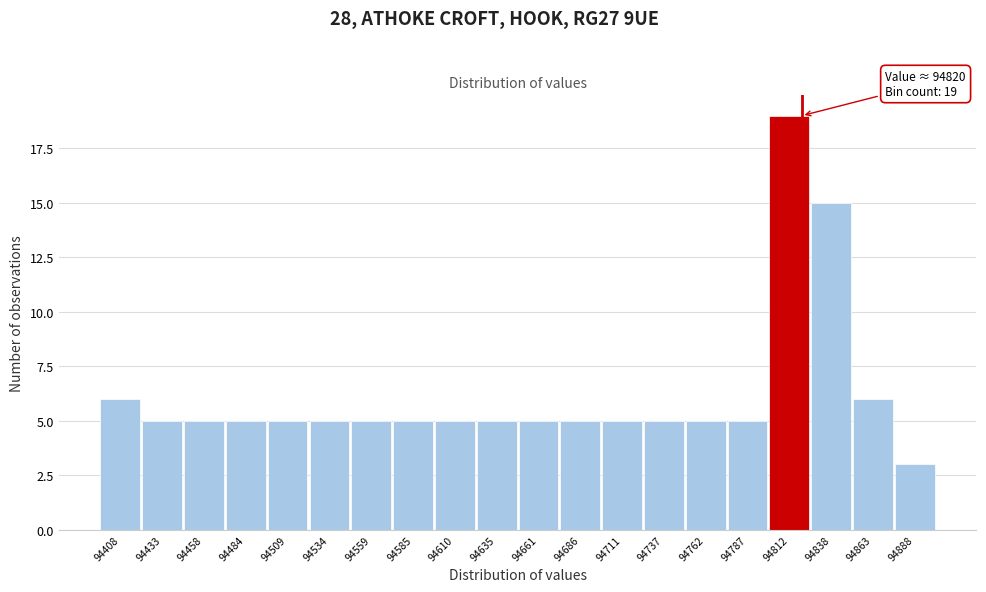

Over which range of the x-axis is the bar tallest?

94800 to 94825